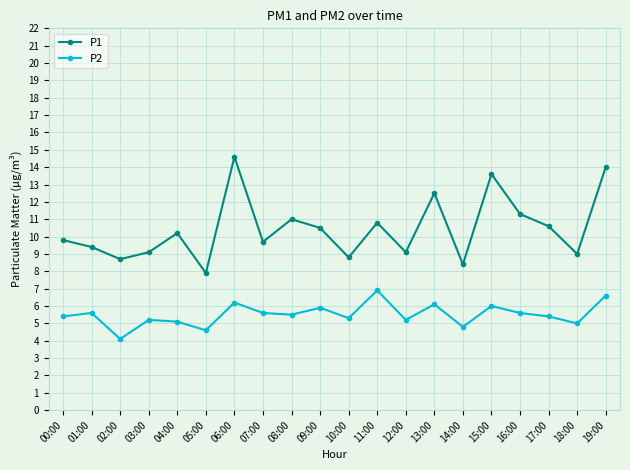

The value of P1 at 10:00 is 2.1. True or false?

False